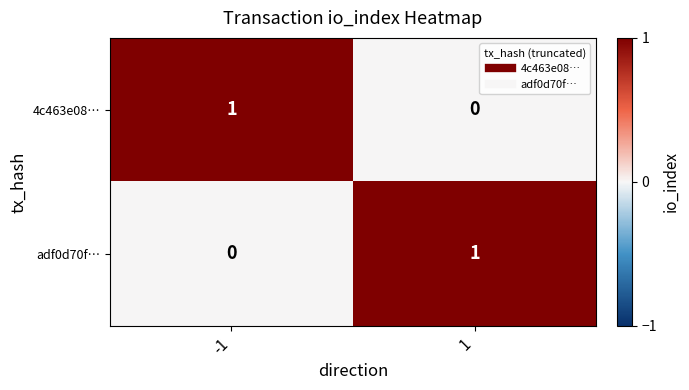

How many values in the adf0d70f… series are below 1?

1